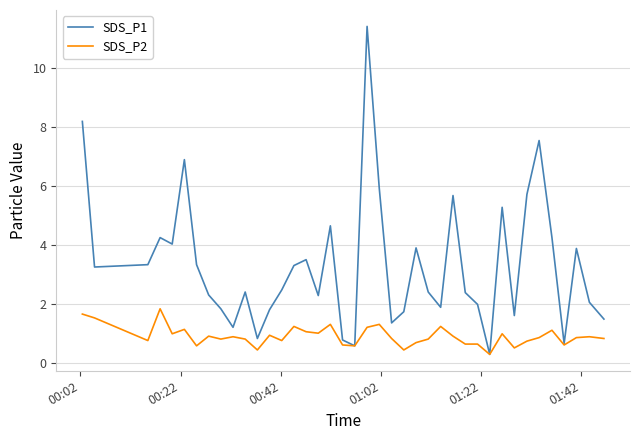

True or false: SDS_P1 has more than 2 points higher than both neighbors.

True